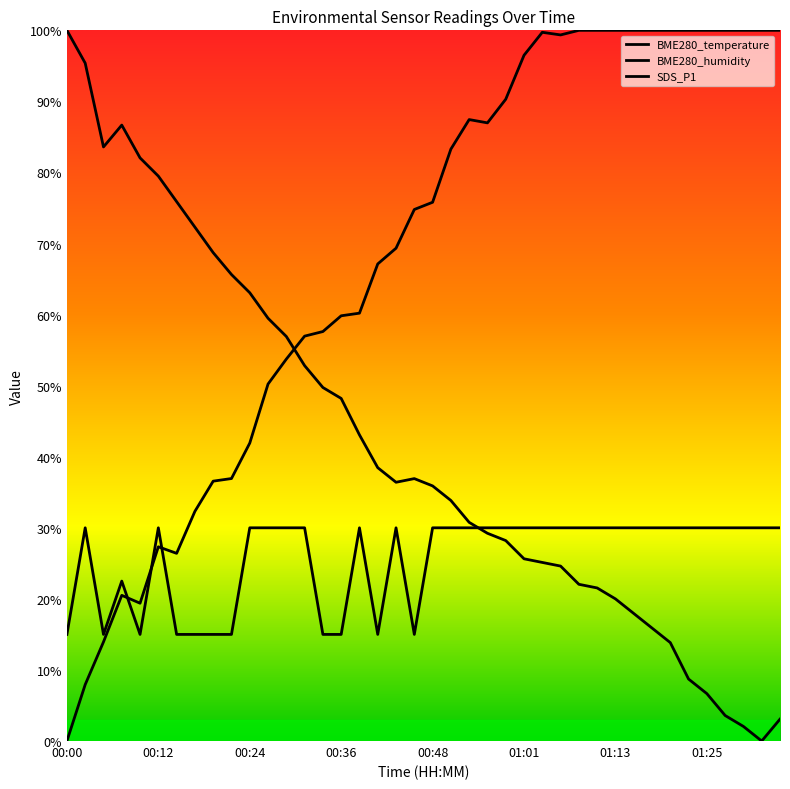

What position from the right is 01:20?

7